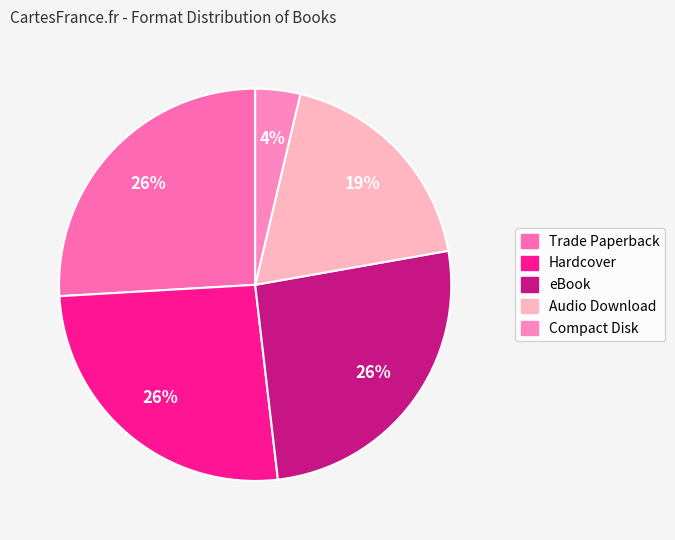

How many segments does this pie chart have?

5